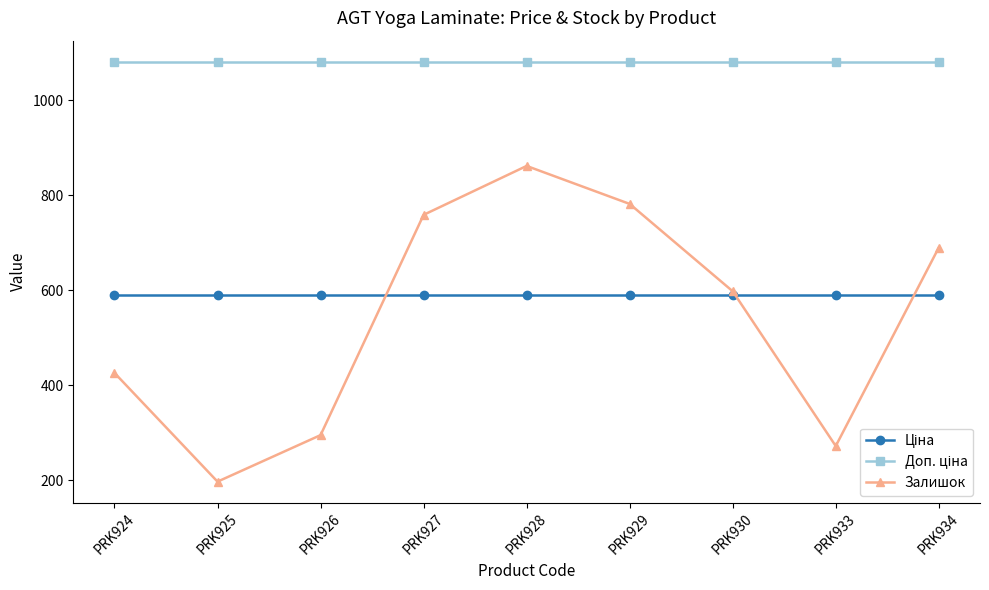

Does the chart have visible grid lines?

No